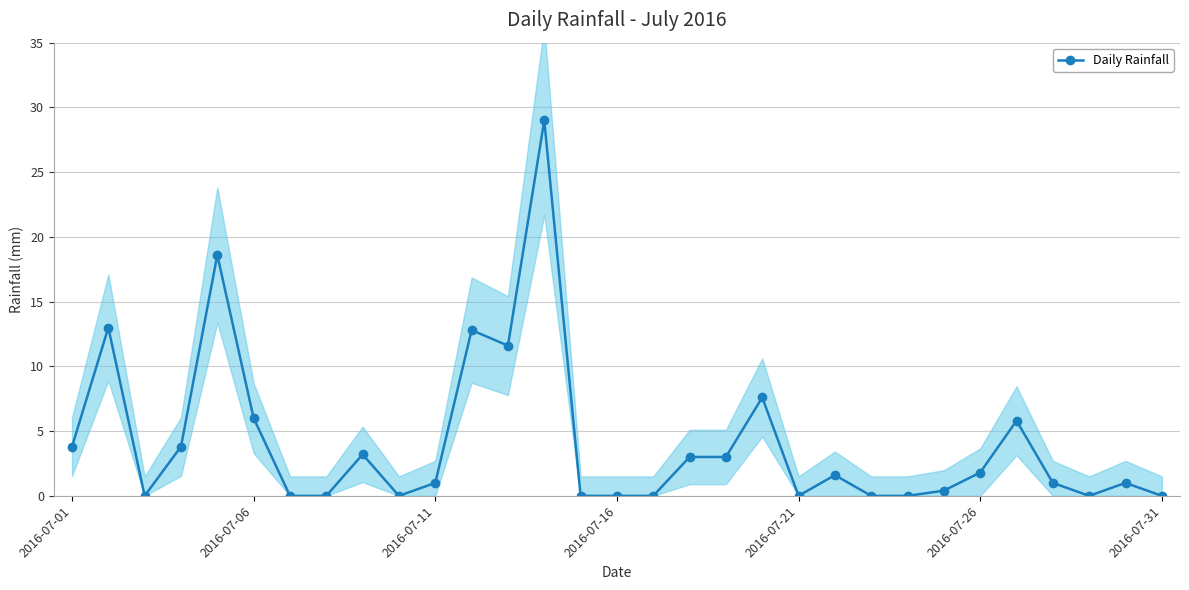

What is the sum of the values at 17 and 16?

3.0